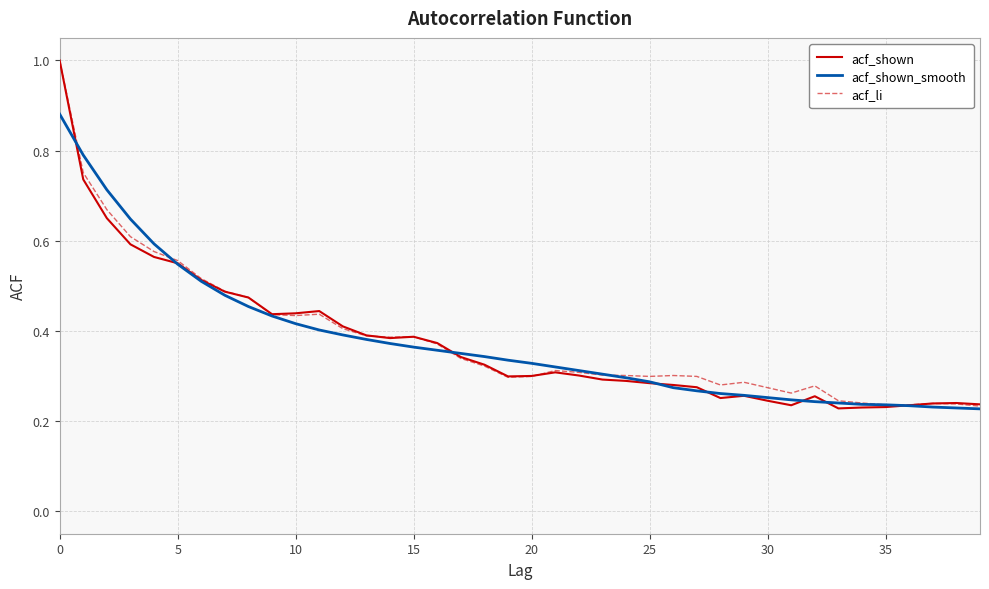

What is the greatest value displayed?

1.0